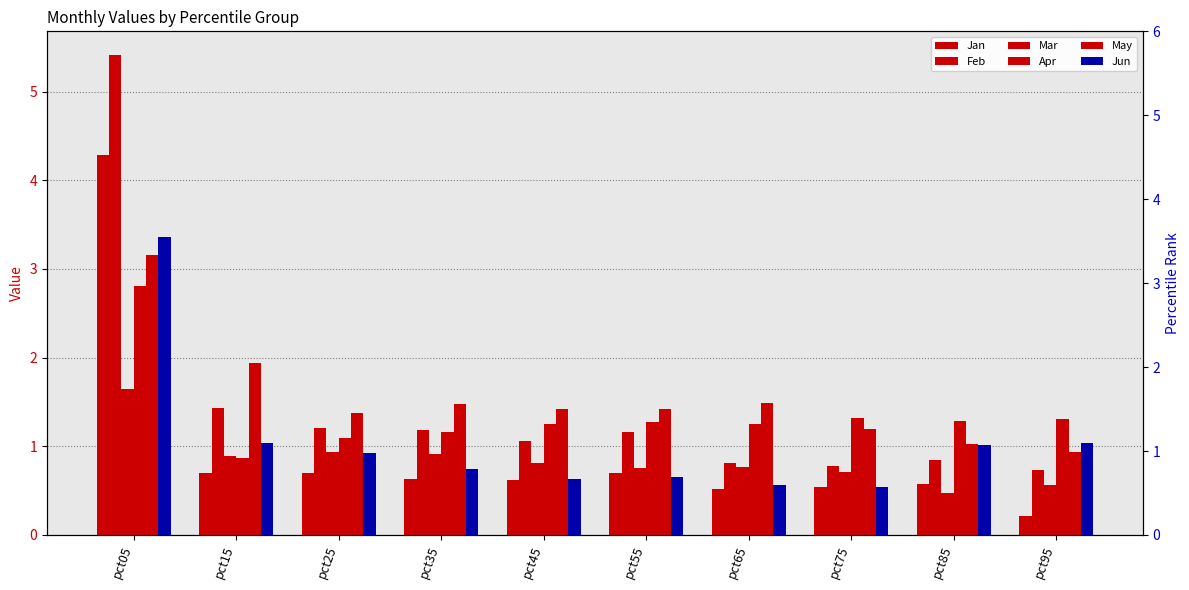

How many groups of bars are there?

10